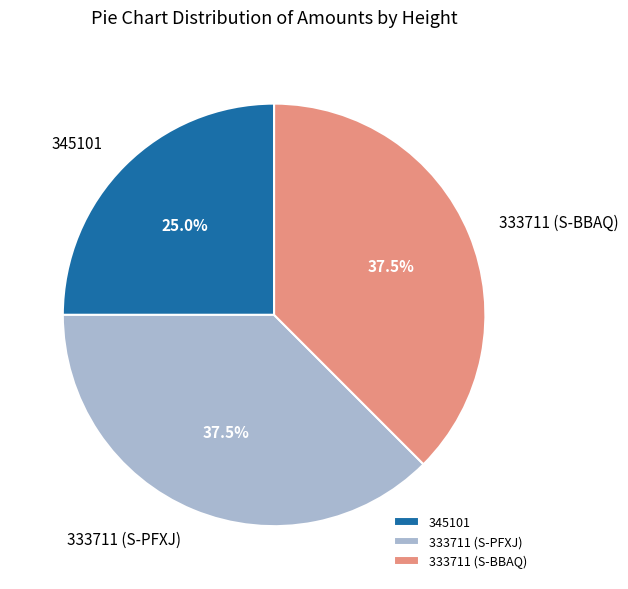

True or false: 345101 accounts for 32% of the total.

False